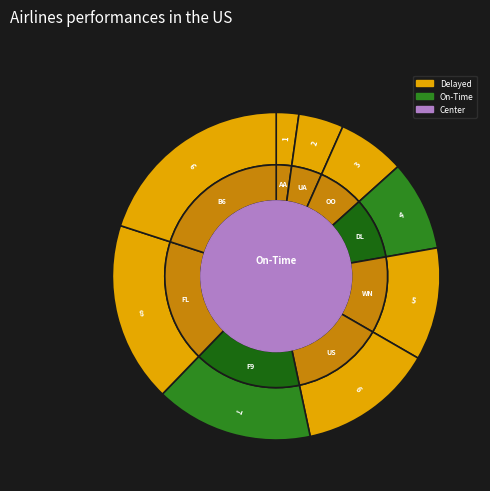

True or false: 3 accounts for 7% of the total.

True